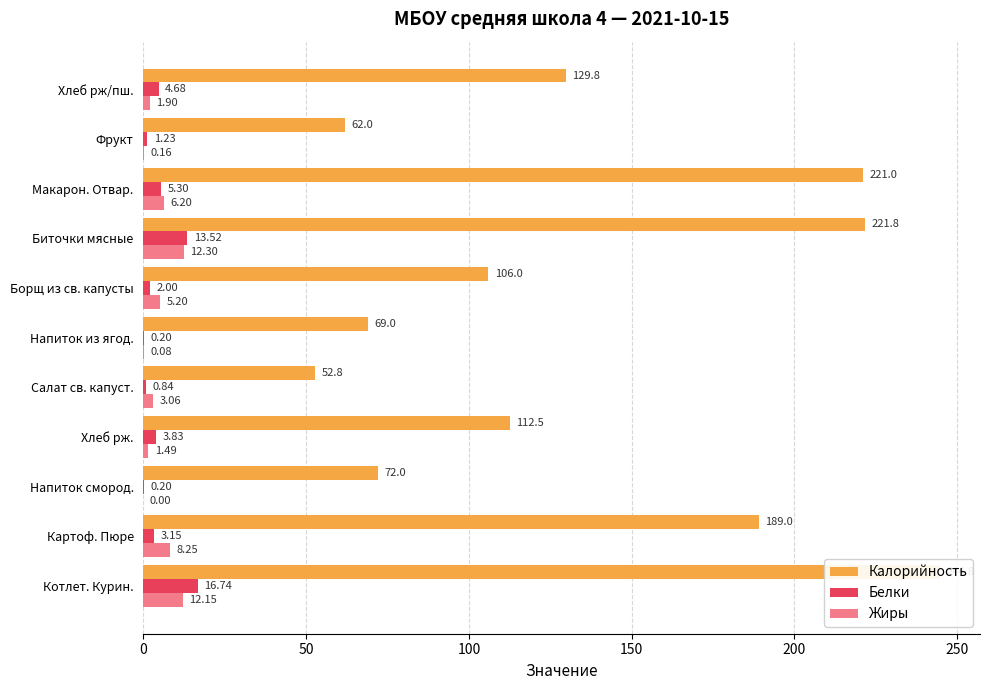

What is the difference between the highest and lowest values at Напиток смород.?

72.0